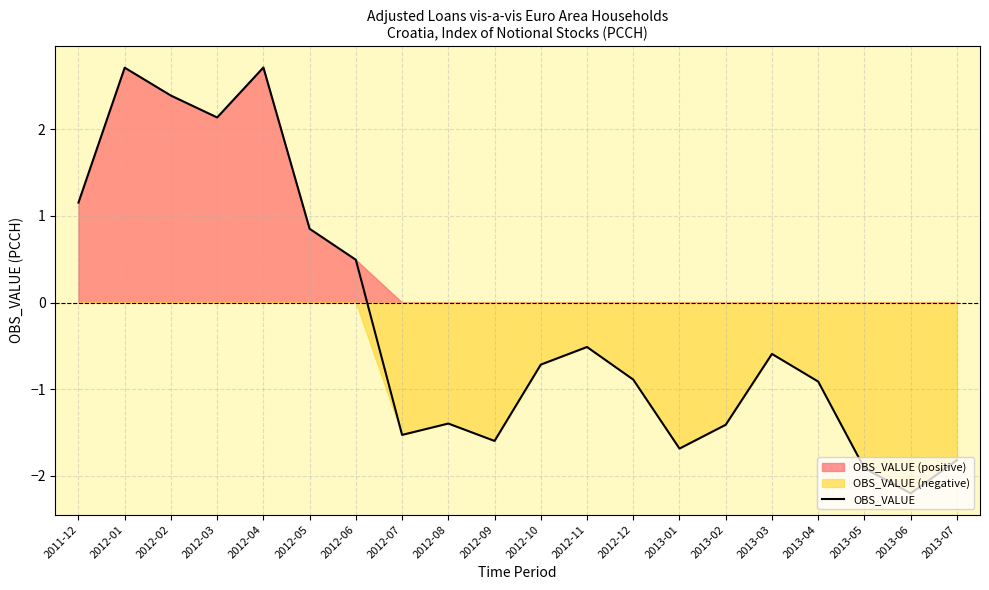

Reading left to right, list all the values displayed in this chart.

2011-12=1.2	2012-01=2.7	2012-02=2.4	2012-03=2.1	2012-04=2.7	2012-05=0.8	2012-06=0.5	2012-07=-1.5	2012-08=-1.4	2012-09=-1.6	2012-10=-0.7	2012-11=-0.5	2012-12=-0.9	2013-01=-1.7	2013-02=-1.4	2013-03=-0.6	2013-04=-0.9	2013-05=-1.9	2013-06=-2.2	2013-07=-1.8